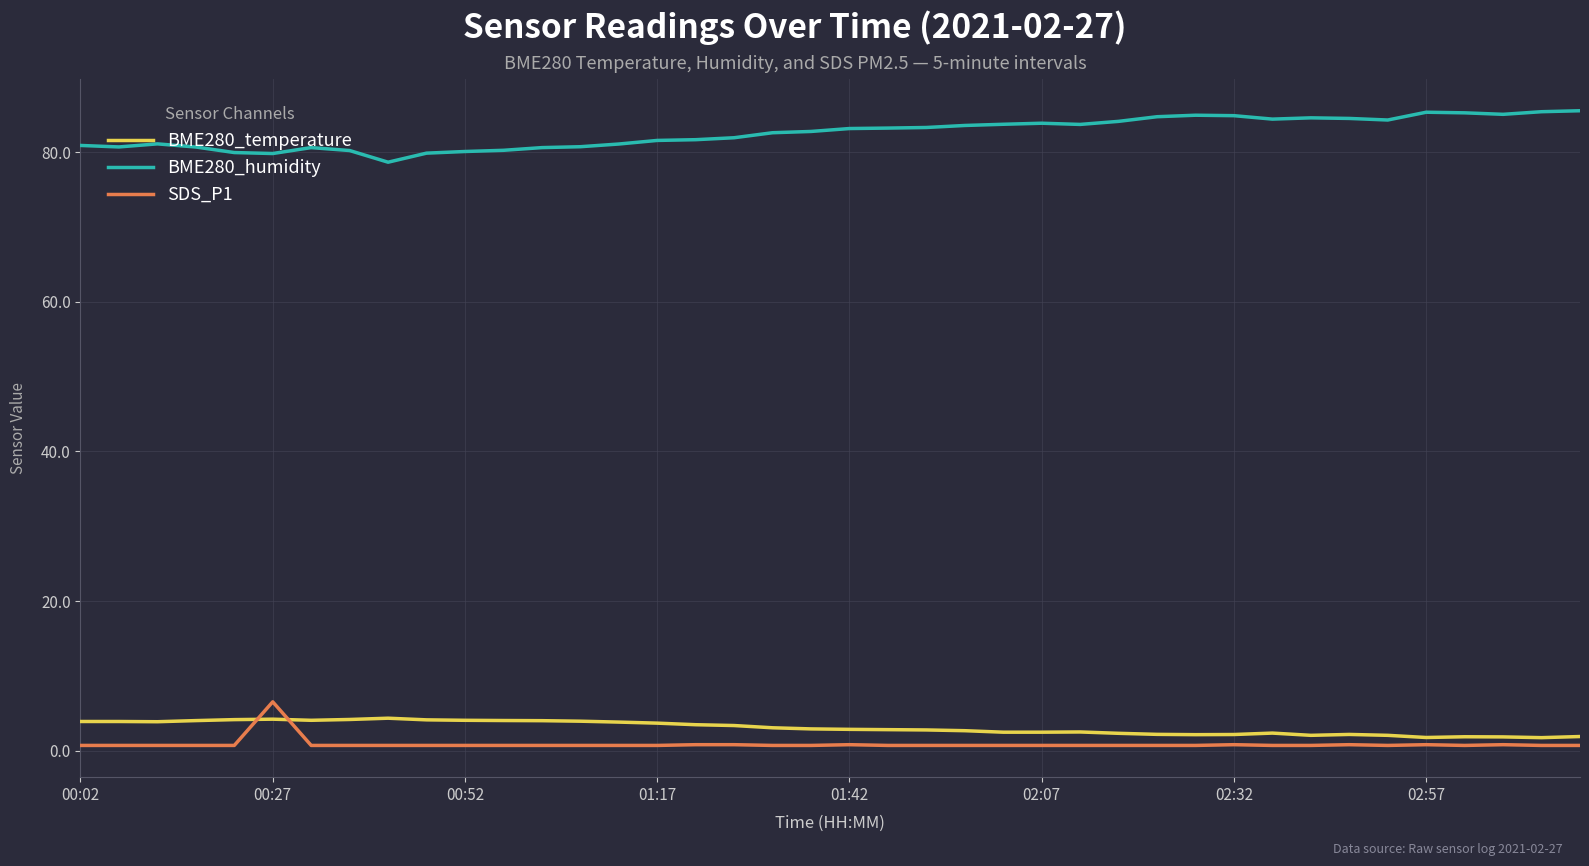

True or false: BME280_humidity and BME280_temperature intersect in this chart.

False